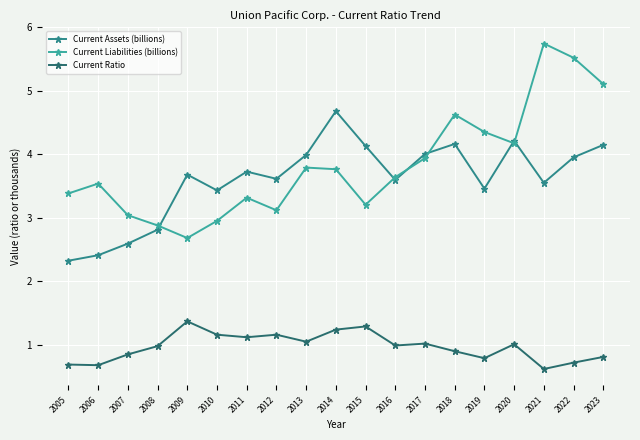

True or false: Current Ratio and Current Assets (billions) intersect in this chart.

False